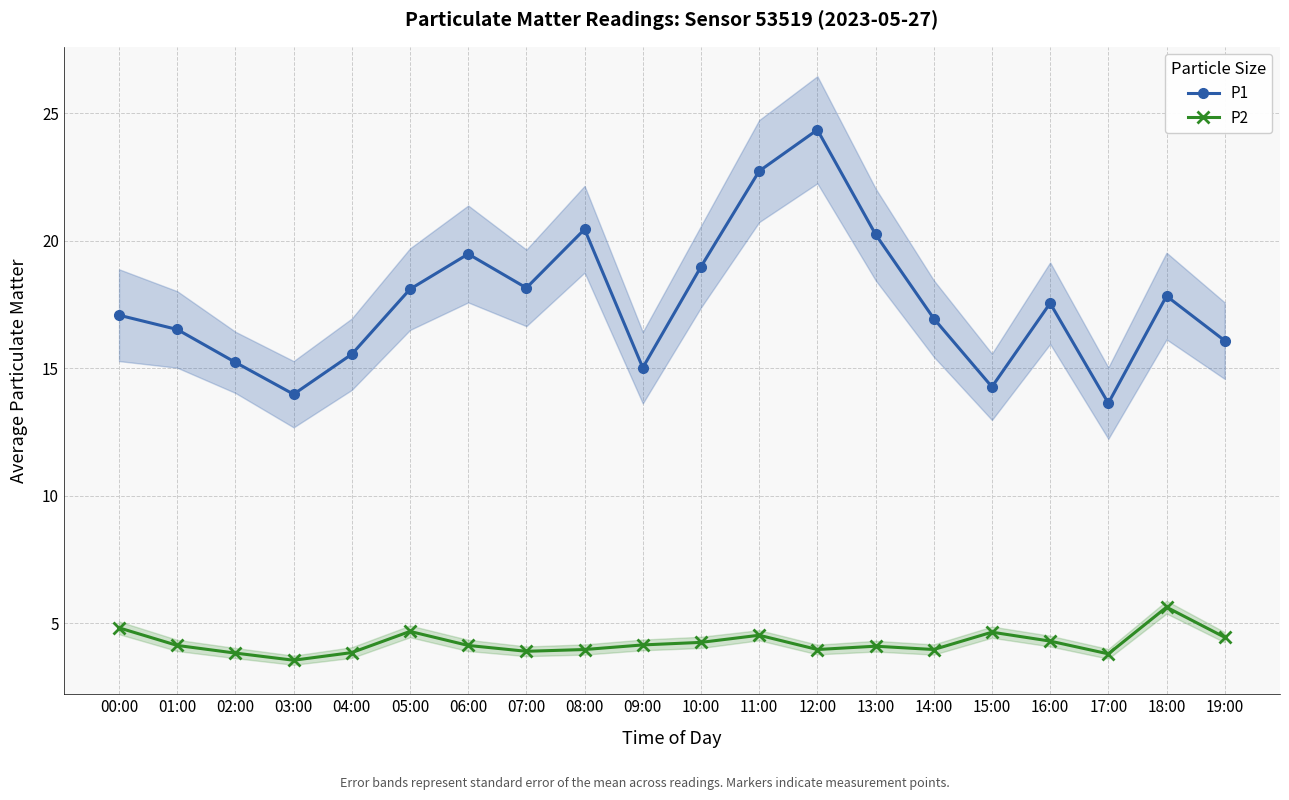

True or false: P2 and P1 cross at least once.

False